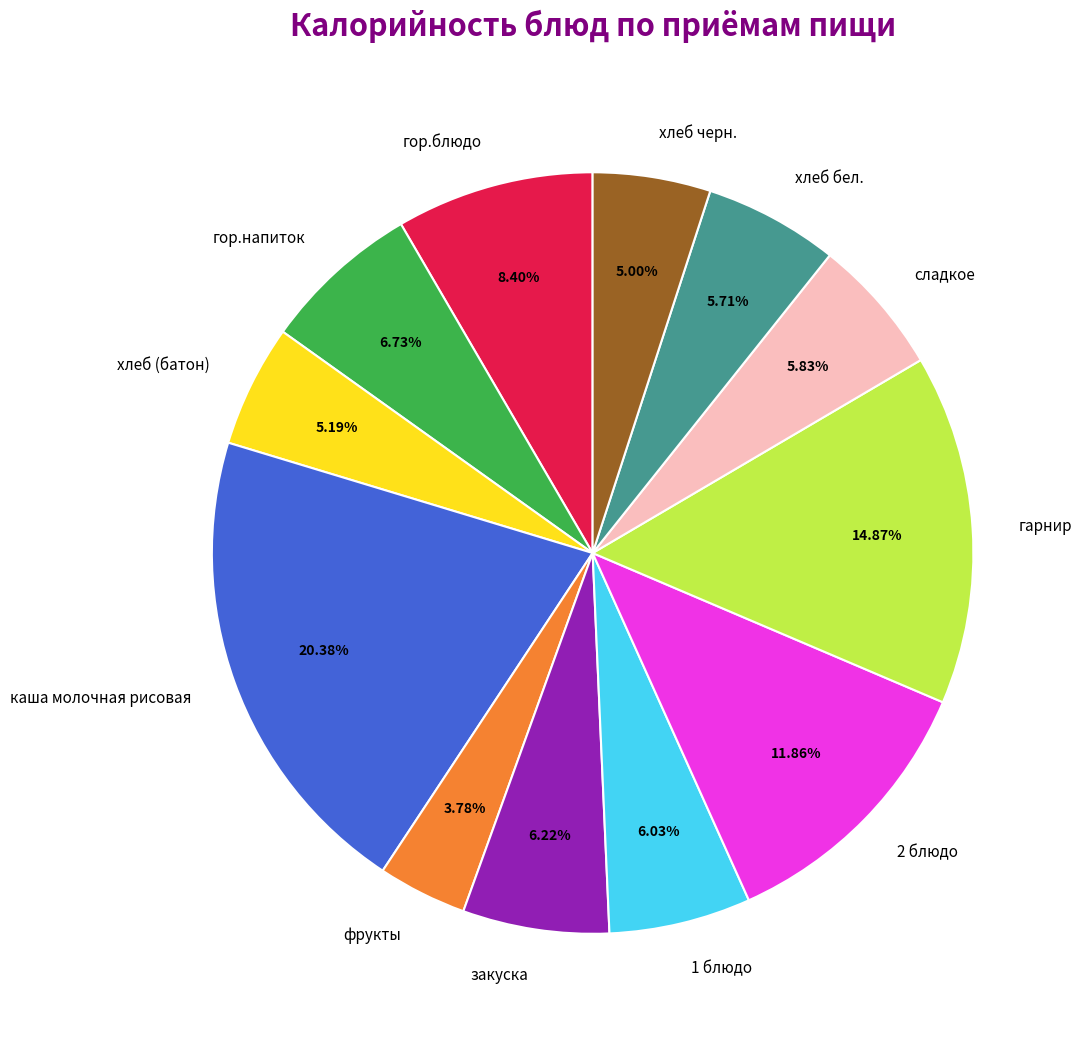

How much of the chart is everything except фрукты?

96.2%